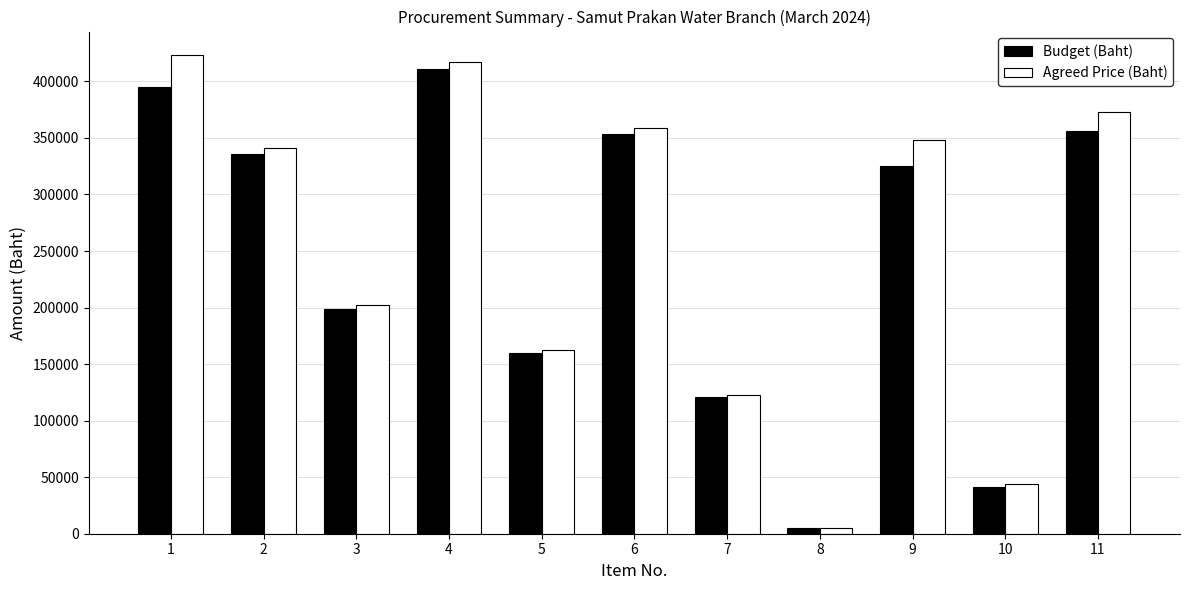

The value of Agreed Price (Baht) at 4 is 417294.0. True or false?

True